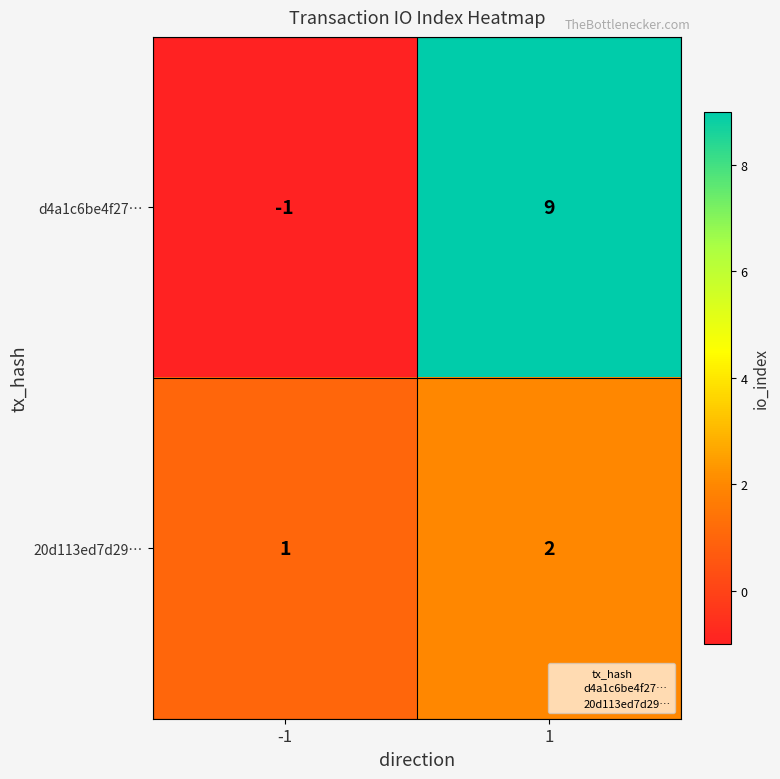

Is it true that d4a1c6be4f27… equals -1 at -1?

True